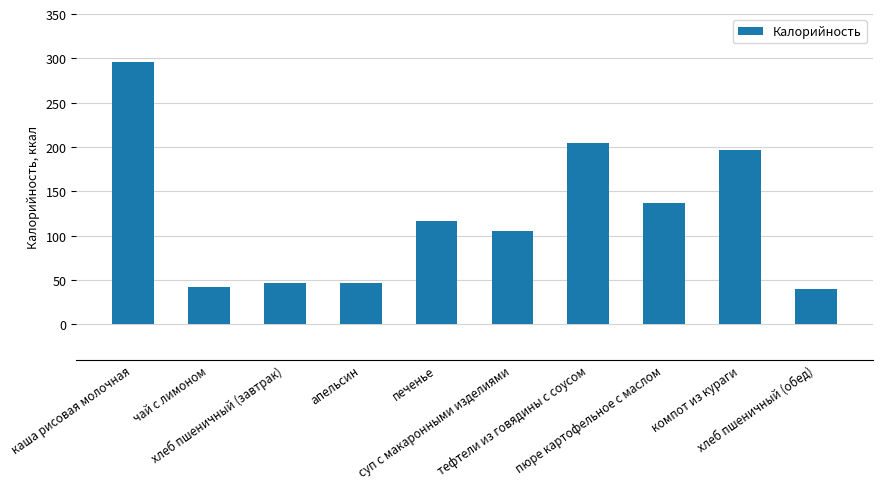

Are the bars horizontal?

No